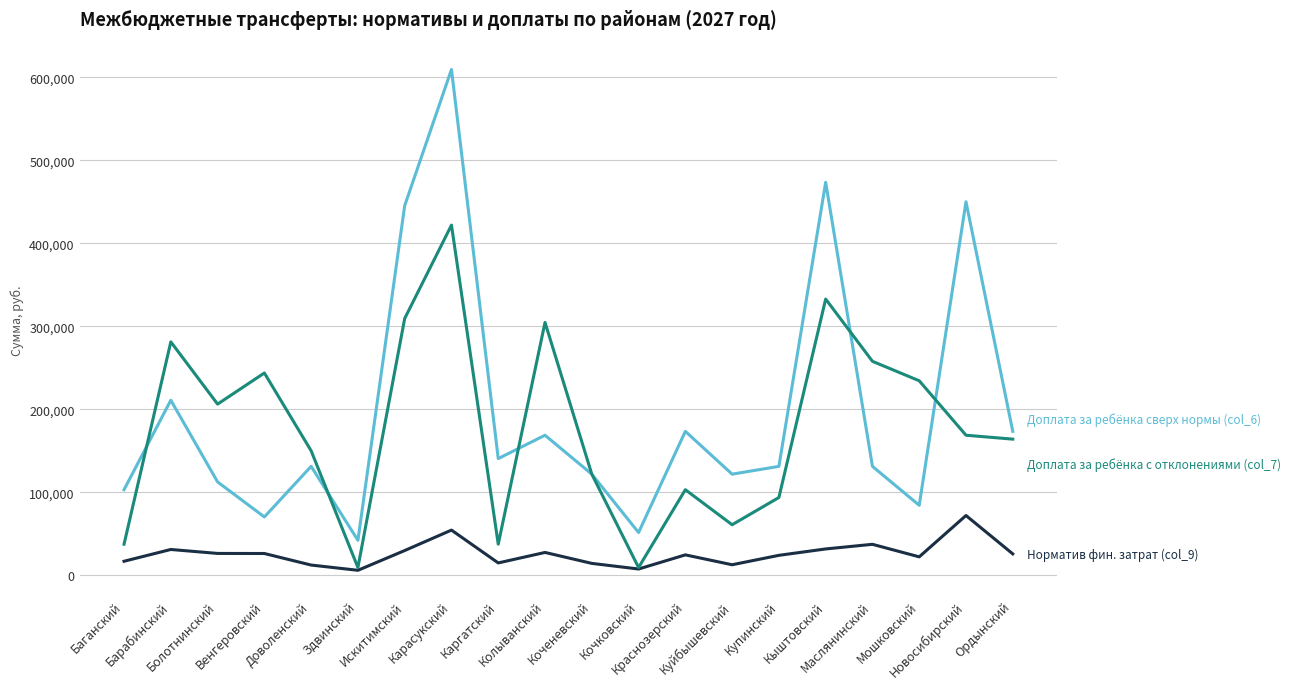

What is the greatest value displayed?

609511.2